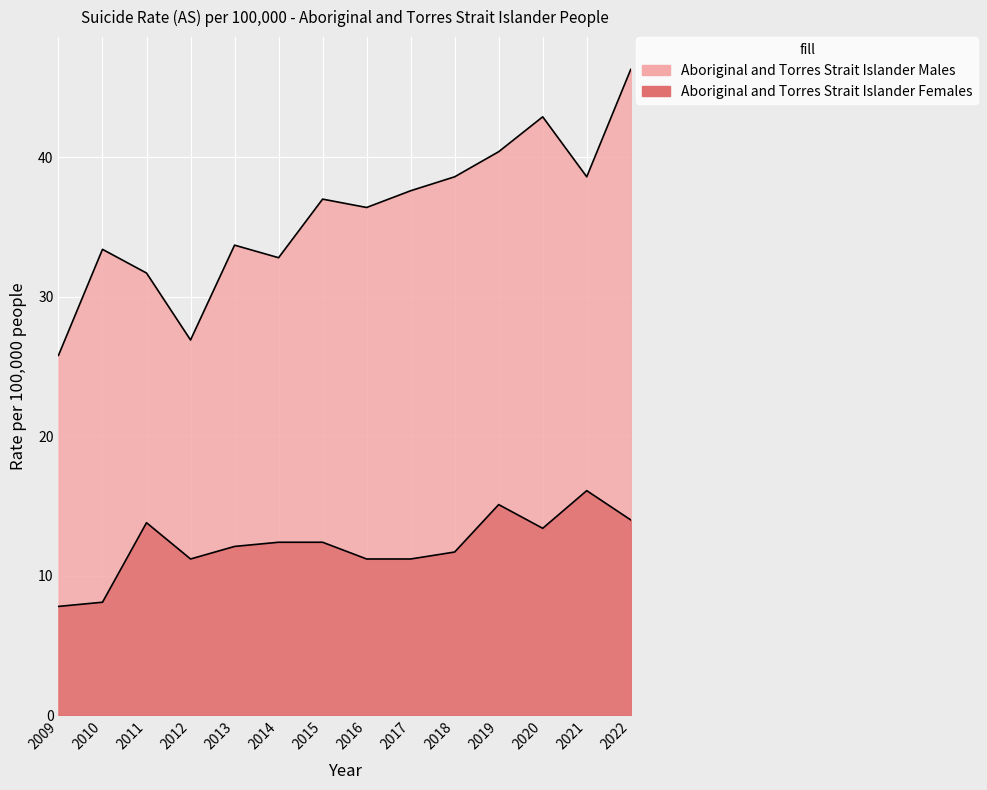

In Aboriginal and Torres Strait Islander Females, how many points are higher than both neighbors (excluding endpoints)?

3